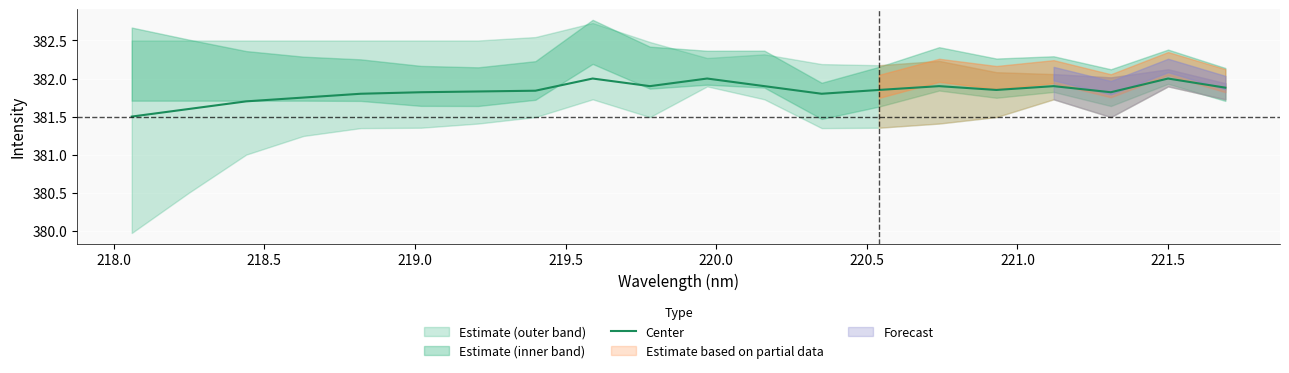

What is the average value?

381.8